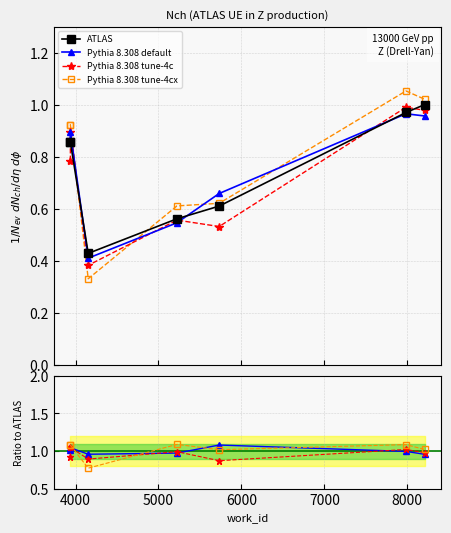

What is the value of the Pythia 8.308 tune-4cx point at the 7th from the left?

1.0